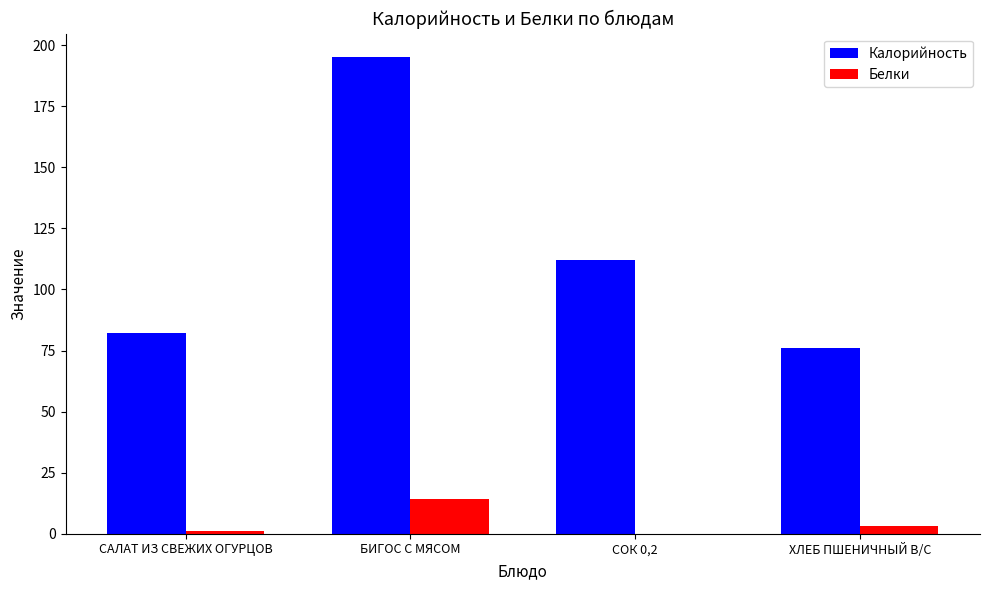

How many values in Белки are above zero?

3